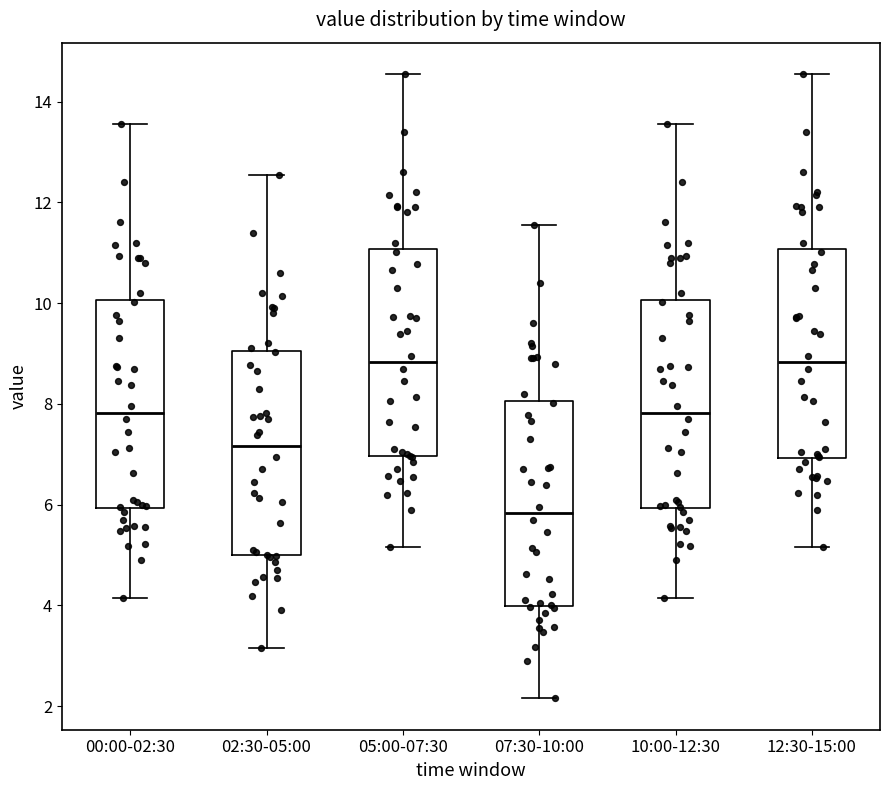

Which box has the lowest median line?

07:30-10:00